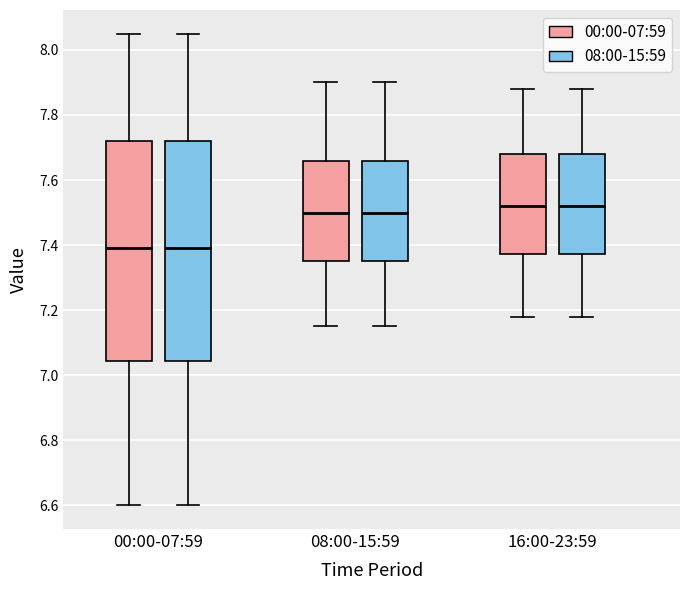

Reading left to right, read every box against the y-axis: the position of its median line, the range the box covers, and the ends of its whiskers. The values are not printed on the chart, so give them approximately, as read against the axis.

00:00-07:59 (00:00-07:59): median 7.40, box 7.04 to 7.72, whiskers 6.60 to 8.06
00:00-07:59 (08:00-15:59): median 7.40, box 7.04 to 7.72, whiskers 6.60 to 8.06
08:00-15:59 (00:00-07:59): median 7.50, box 7.36 to 7.66, whiskers 7.16 to 7.90
08:00-15:59 (08:00-15:59): median 7.50, box 7.36 to 7.66, whiskers 7.16 to 7.90
16:00-23:59 (00:00-07:59): median 7.52, box 7.38 to 7.68, whiskers 7.18 to 7.88
16:00-23:59 (08:00-15:59): median 7.52, box 7.38 to 7.68, whiskers 7.18 to 7.88